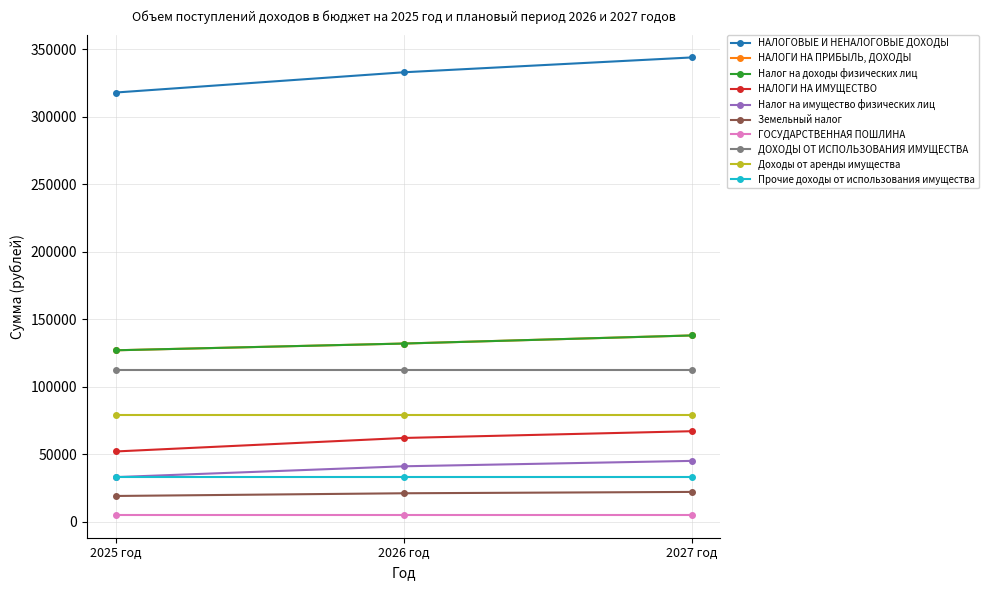

Is this an area chart (filled region under the line)?

No